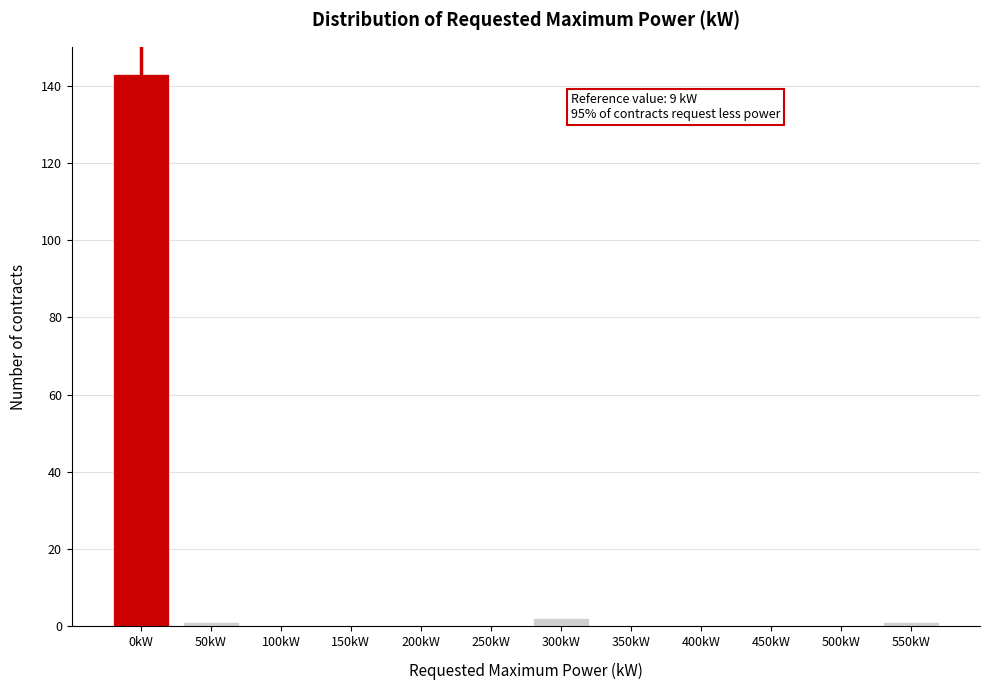

Reading left to right, transcribe all the data shown in this chart.

0kW=143	50kW=1	100kW=0	150kW=0	200kW=0	250kW=0	300kW=2	350kW=0	400kW=0	450kW=0	500kW=0	550kW=1